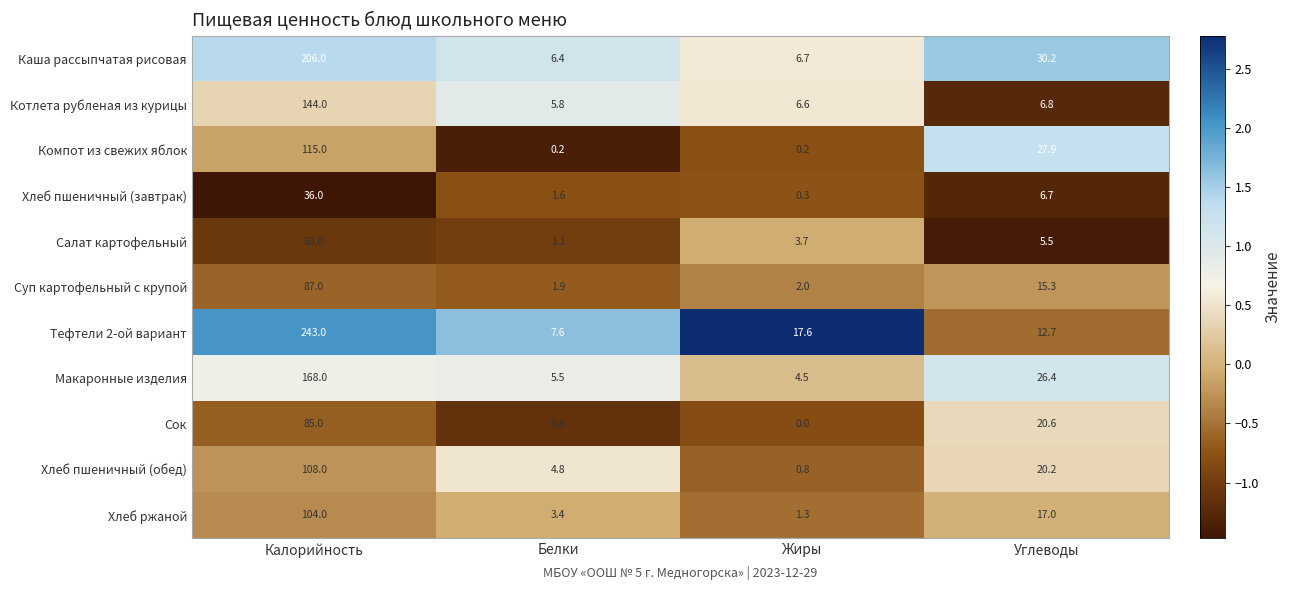

At which category does the chart reach its peak across all series?

Калорийность